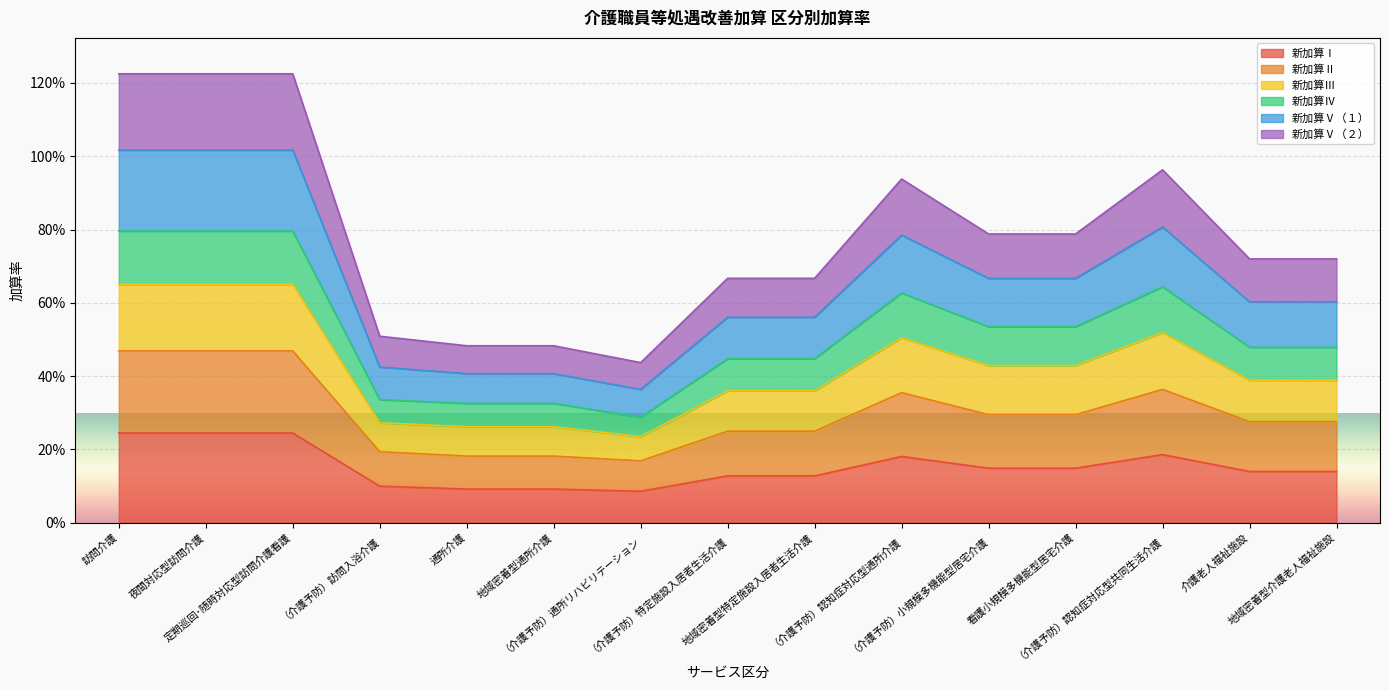

Count the number of data series in this chart.

6